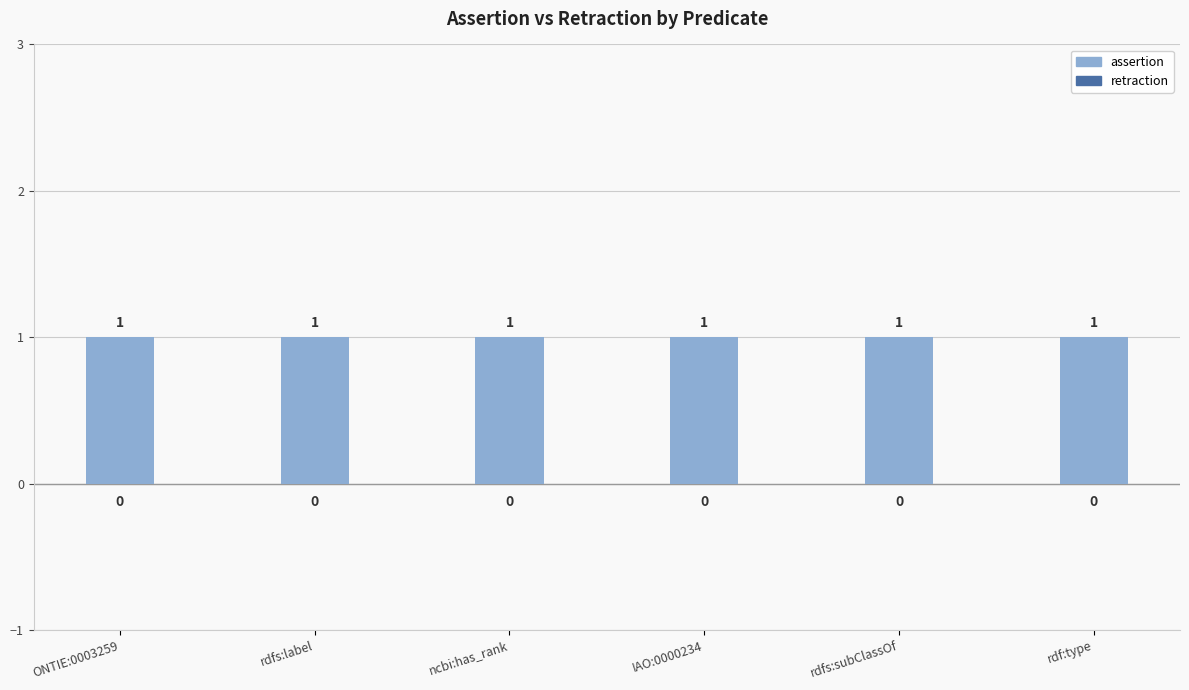

What position from the right is IAO:0000234?

3